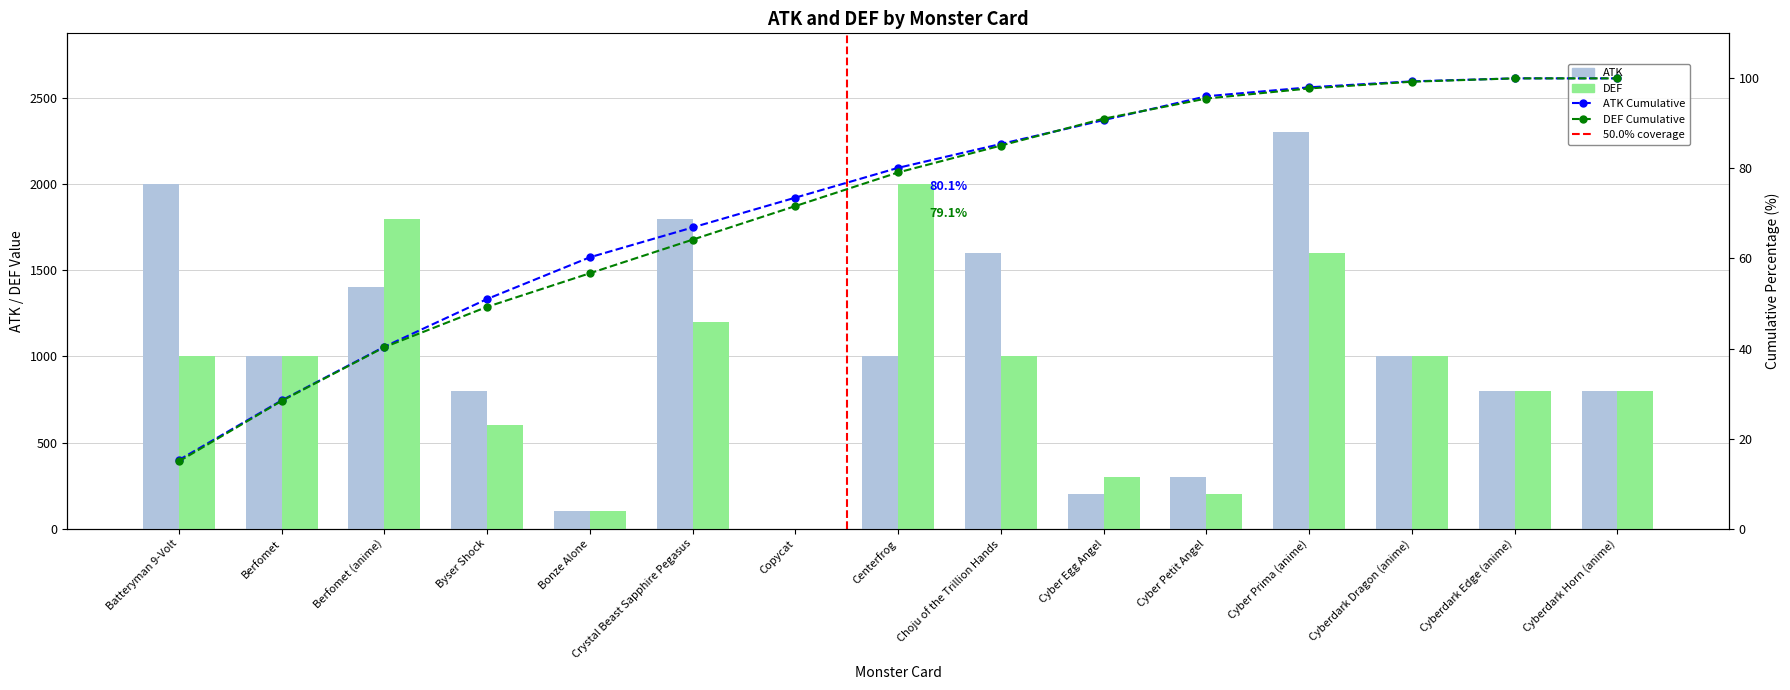

Where does the ATK series first go above 1000?

Batteryman 9-Volt